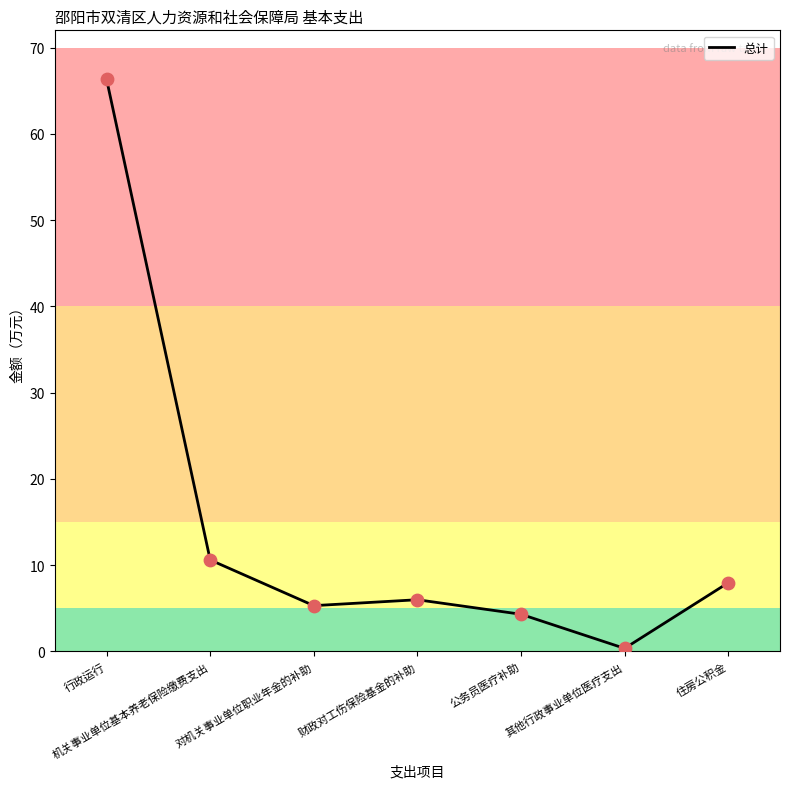

Which has a higher value, 对机关事业单位职业年金的补助 or 公务员医疗补助?

对机关事业单位职业年金的补助